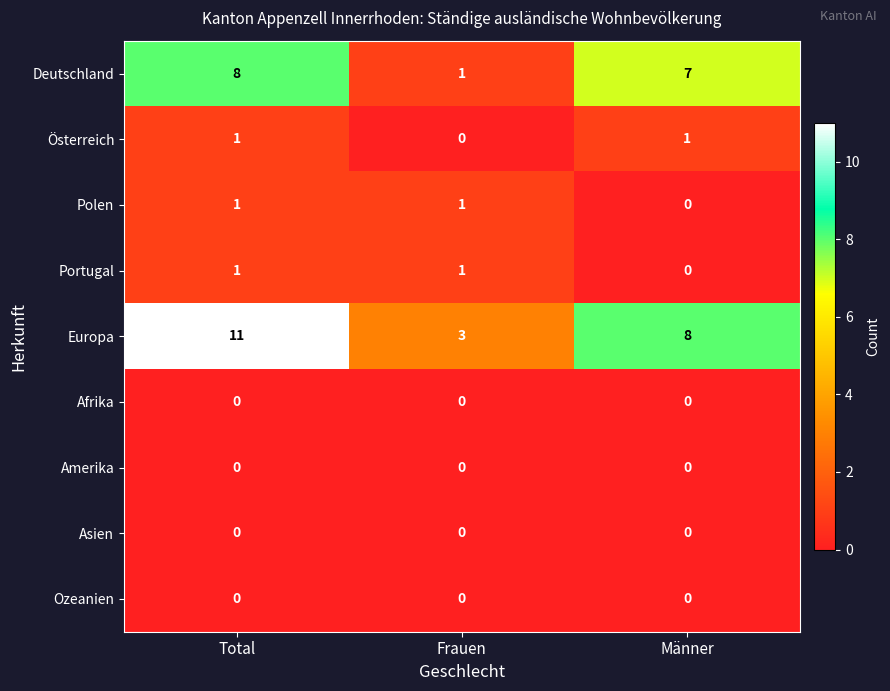

At which category is the sum across all series the highest?

Total